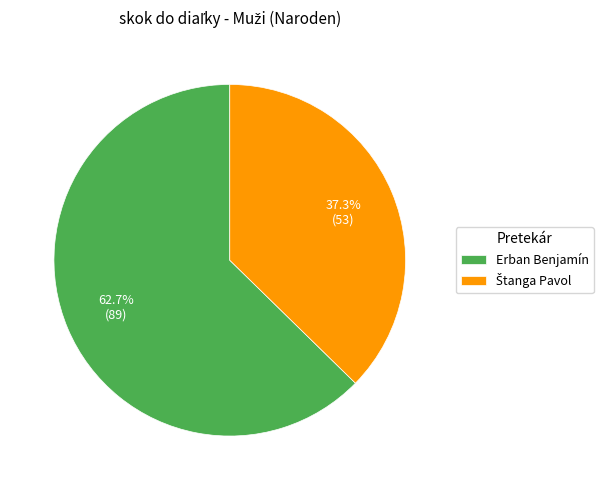

How many slices are in this pie chart?

2